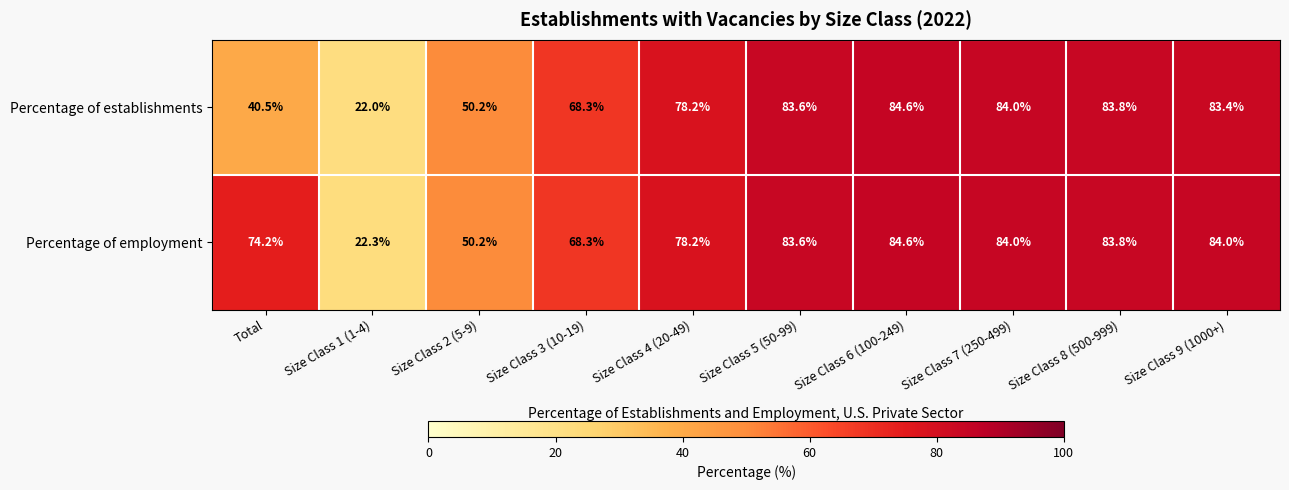

Reading right to left, list all the values displayed in this chart.

Percentage of establishments: Size Class 9 (1000+)=83.4	Size Class 8 (500-999)=83.8	Size Class 7 (250-499)=84.0	Size Class 6 (100-249)=84.6	Size Class 5 (50-99)=83.6	Size Class 4 (20-49)=78.2	Size Class 3 (10-19)=68.3	Size Class 2 (5-9)=50.2	Size Class 1 (1-4)=22.0	Total=40.5
Percentage of employment: Size Class 9 (1000+)=84.0	Size Class 8 (500-999)=83.8	Size Class 7 (250-499)=84.0	Size Class 6 (100-249)=84.6	Size Class 5 (50-99)=83.6	Size Class 4 (20-49)=78.2	Size Class 3 (10-19)=68.3	Size Class 2 (5-9)=50.2	Size Class 1 (1-4)=22.3	Total=74.2